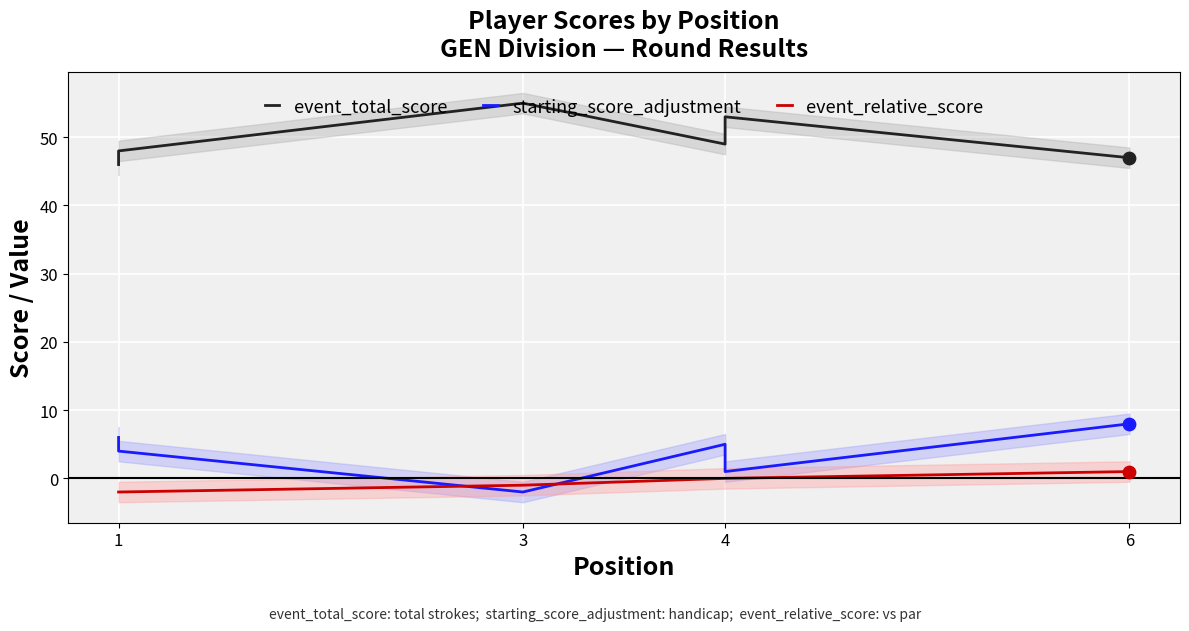

Which series contains the highest Y value?

event_total_score